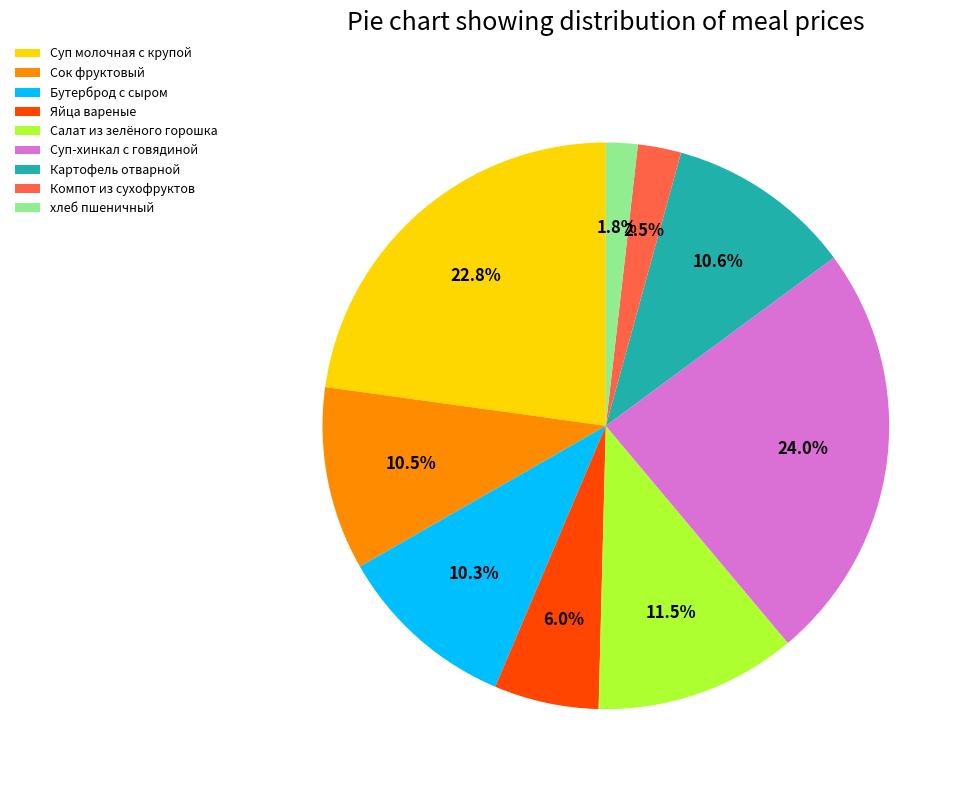

Which category has the biggest portion of the pie?

Суп-хинкал с говядиной